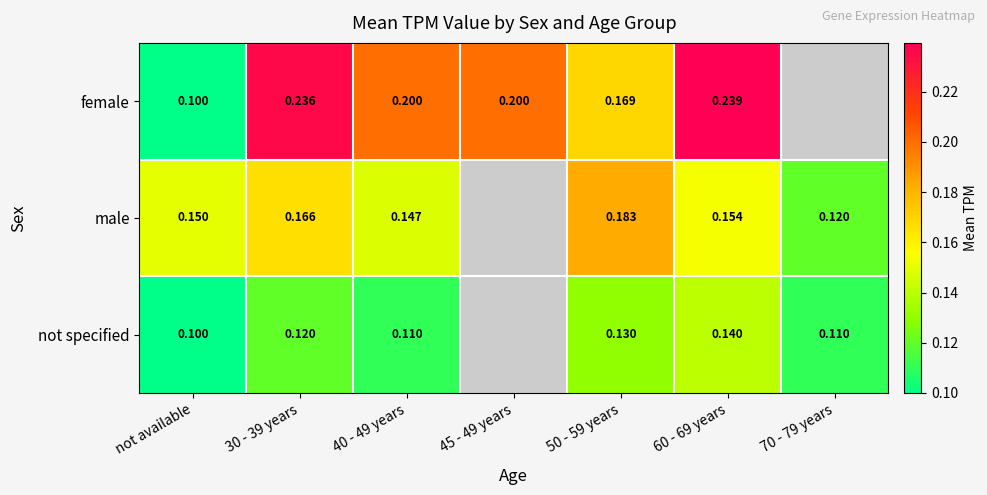

Which label corresponds to the largest value in the chart?

60 - 69 years